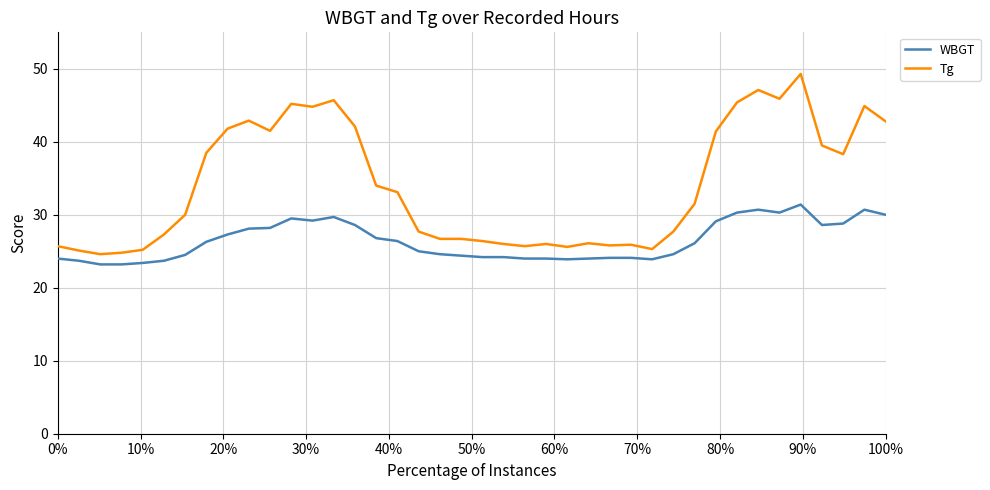

What is the minimum value for WBGT?

23.2